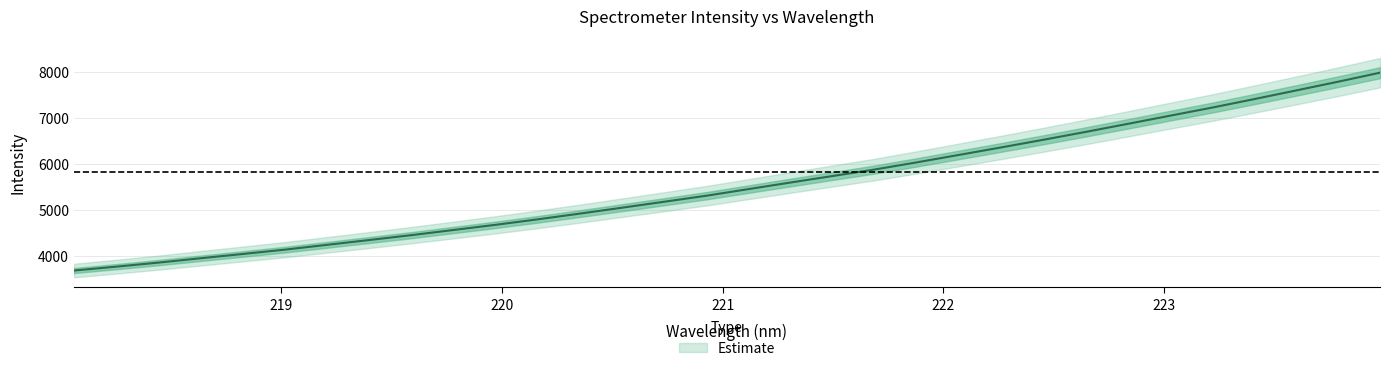

How many lines are shown in the chart?

1